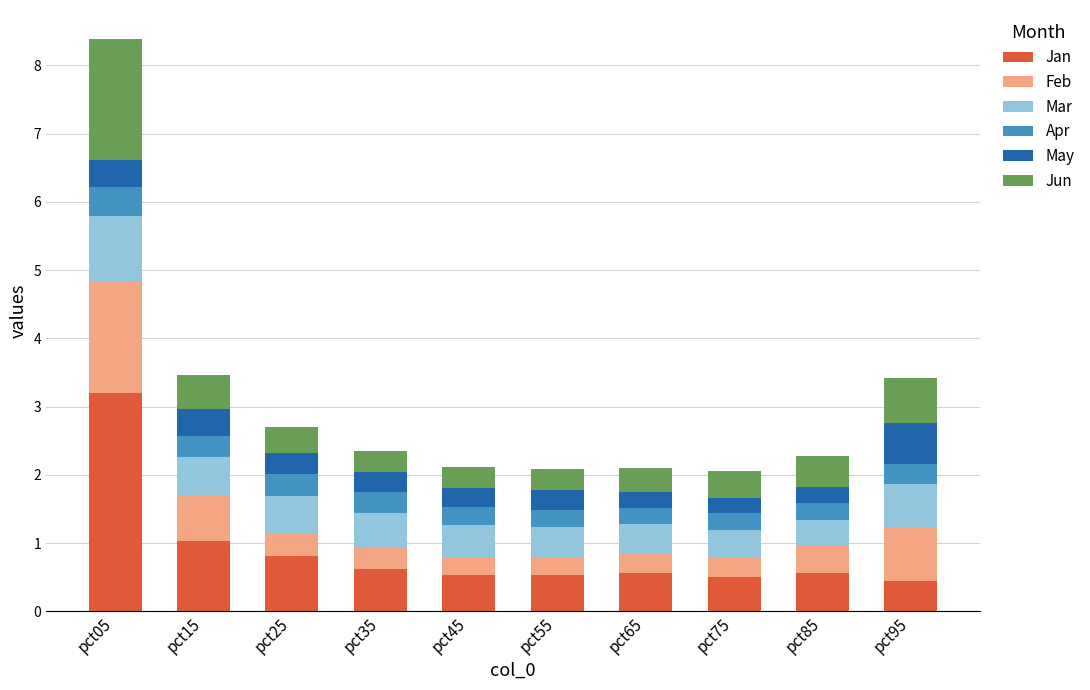

What is the highest value of the Jan series?

3.2